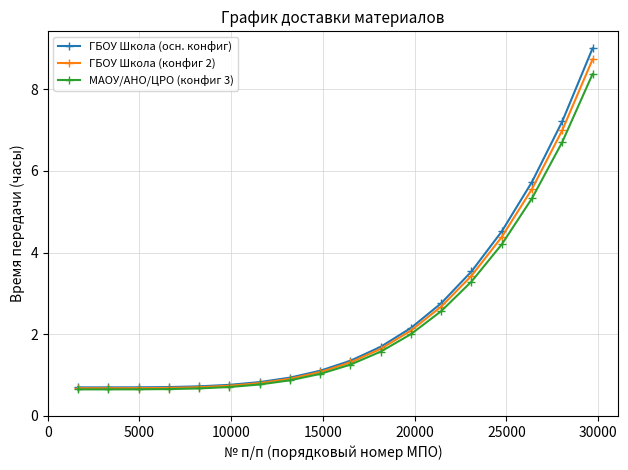

List the series in order of their overall mean, highest first.

ГБОУ Школа (осн. конфиг), ГБОУ Школа (конфиг 2), МАОУ/АНО/ЦРО (конфиг 3)